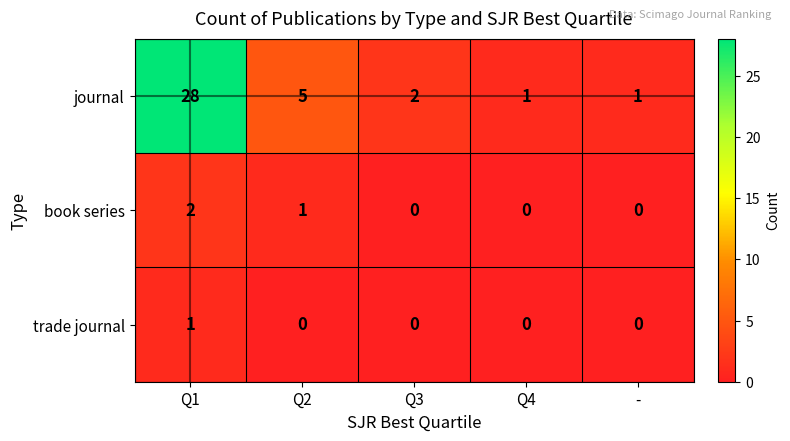

What is the average value of the journal series?

7